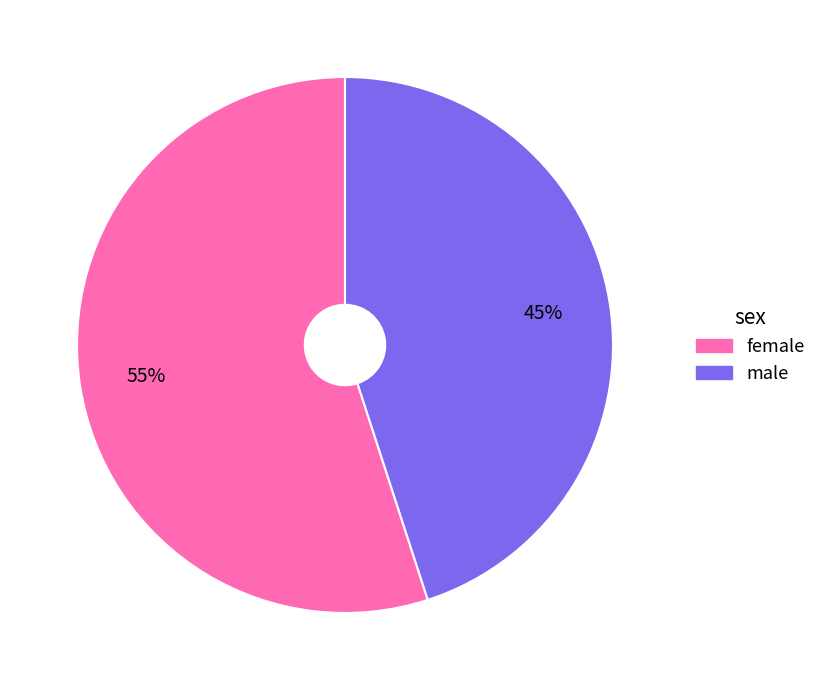

Approximately how many times larger is the value at female compared to male?

1.2